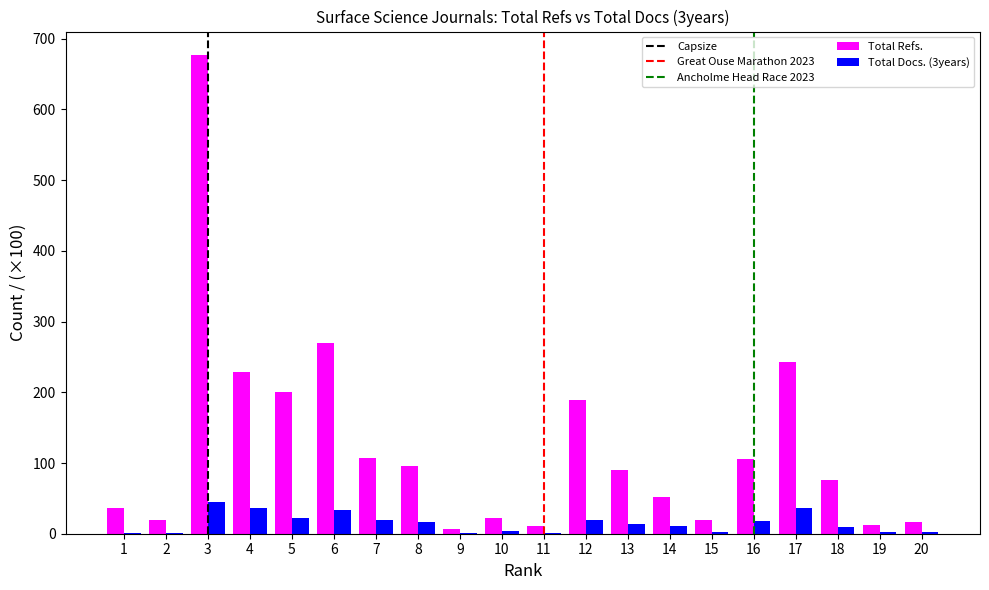

At which category is the sum across all series the highest?

3